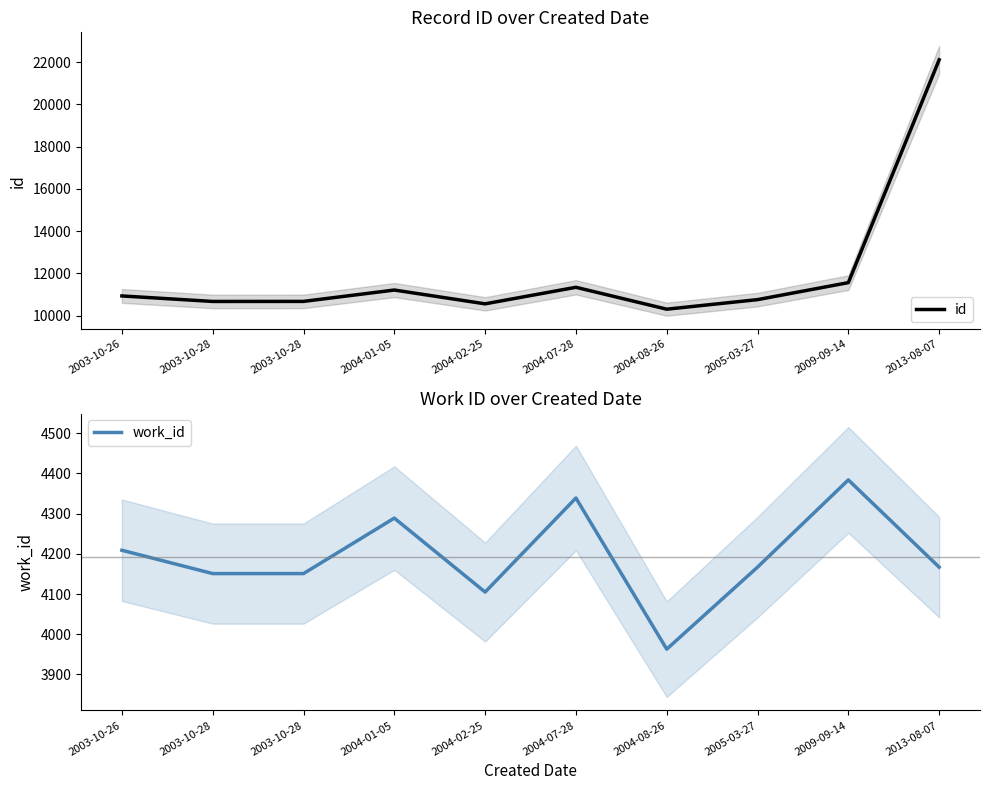

What value does the work_id series have at 2003-10-26, to the nearest 50?

4200